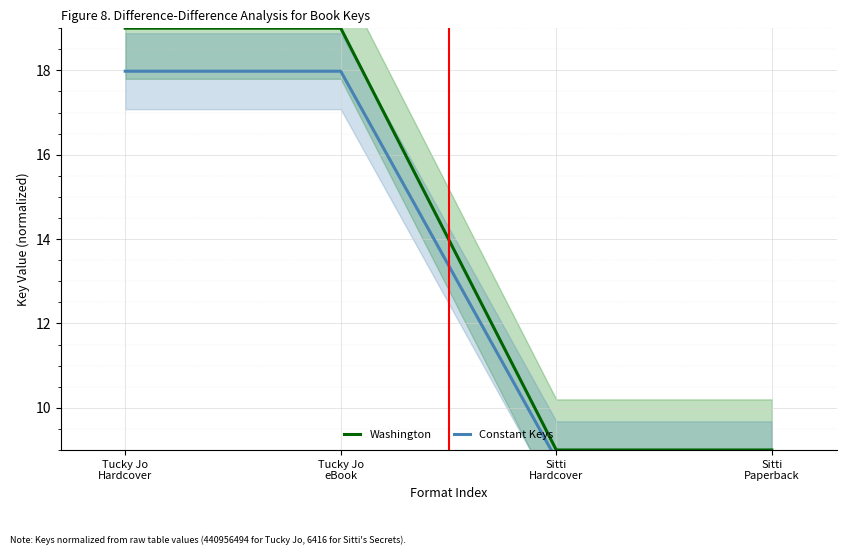

Which label corresponds to the smallest value in the chart?

Sitti
Hardcover